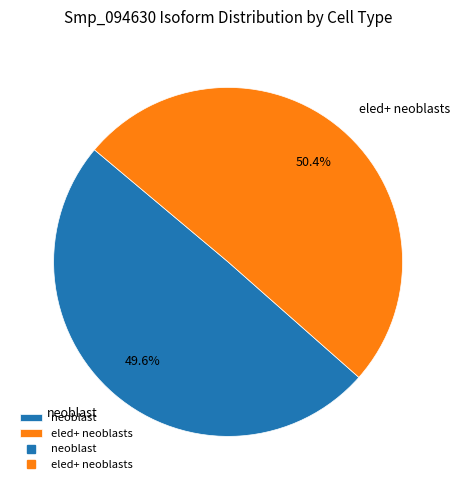

The neoblast slice represents 50% of the pie. True or false?

True